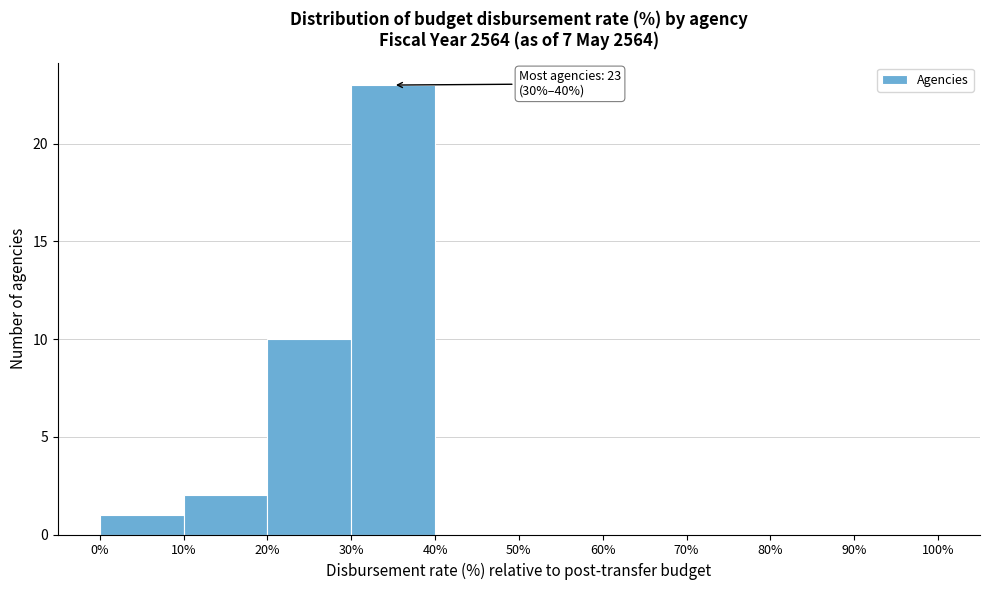

Which range on the x-axis has the tallest bar?

30% to 40%